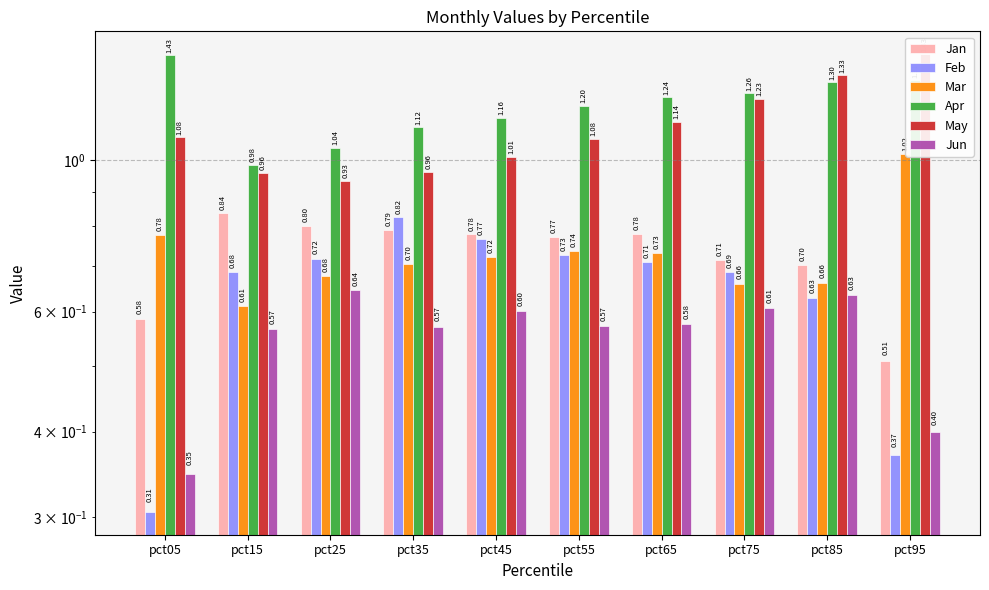

At which label is Feb closest to 0?

pct05